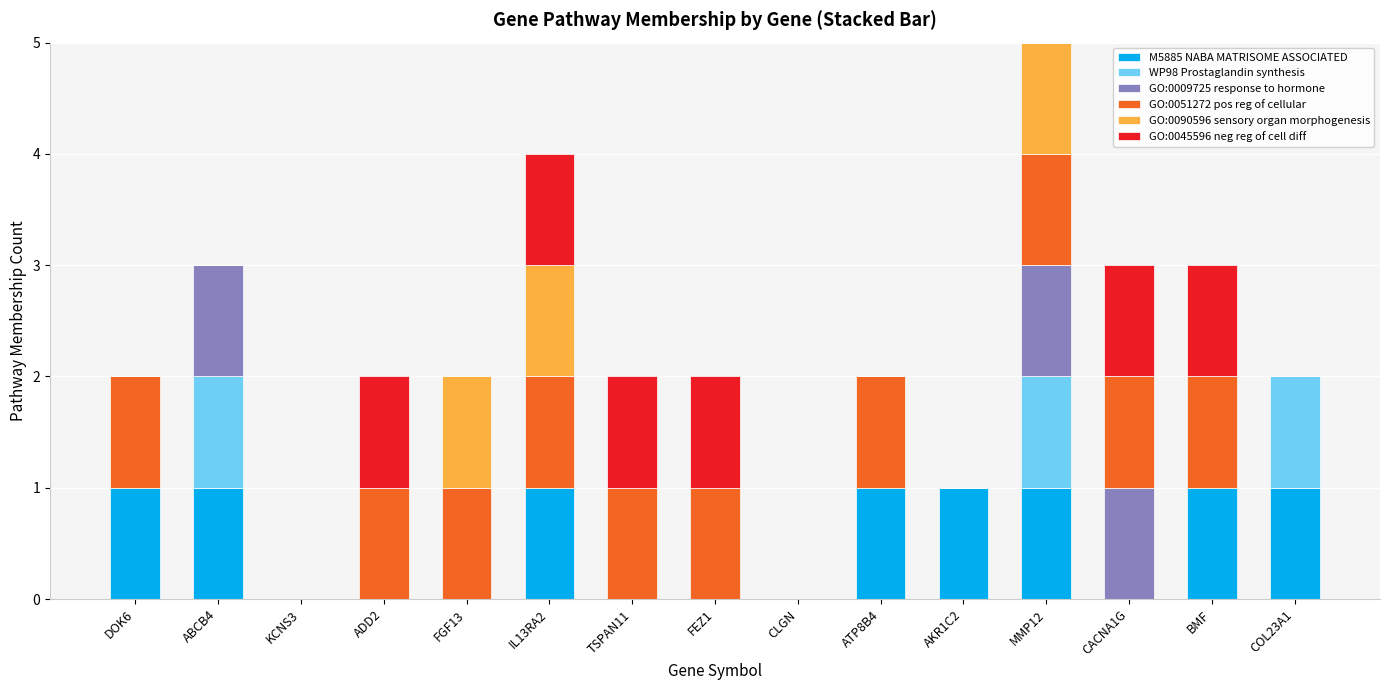

At which category is the sum across all series the highest?

MMP12